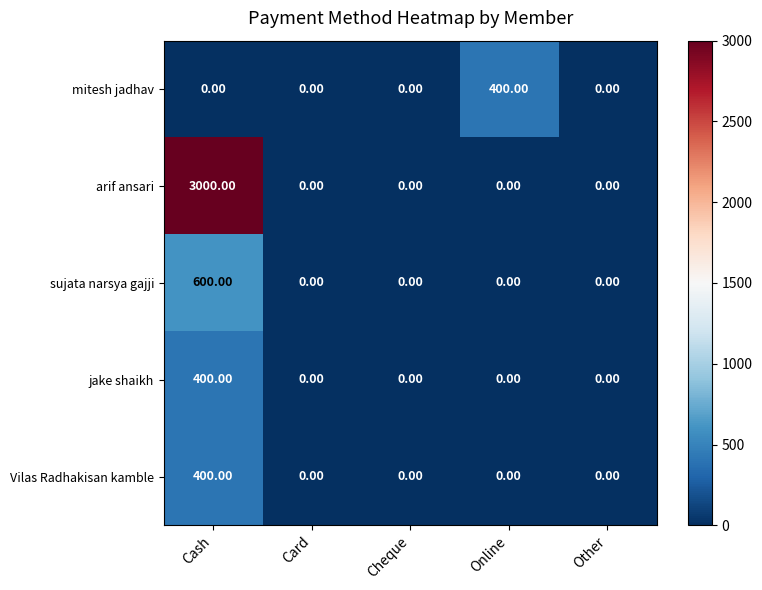

Which category has the highest value across all series?

Cash